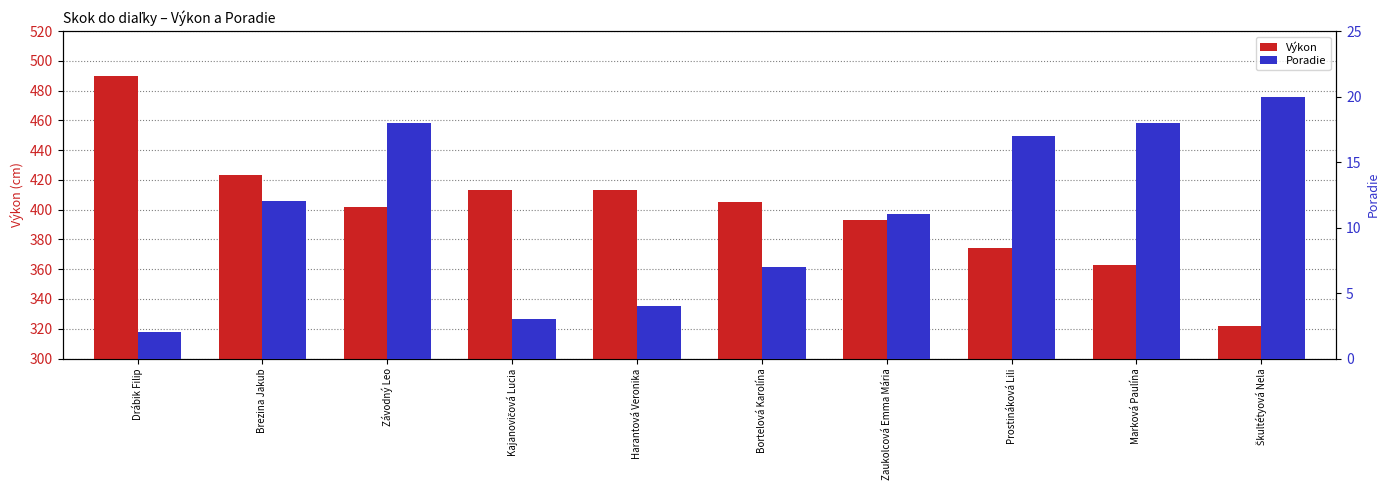

What is the label of the 5th bar from the left?

Harantová Veronika